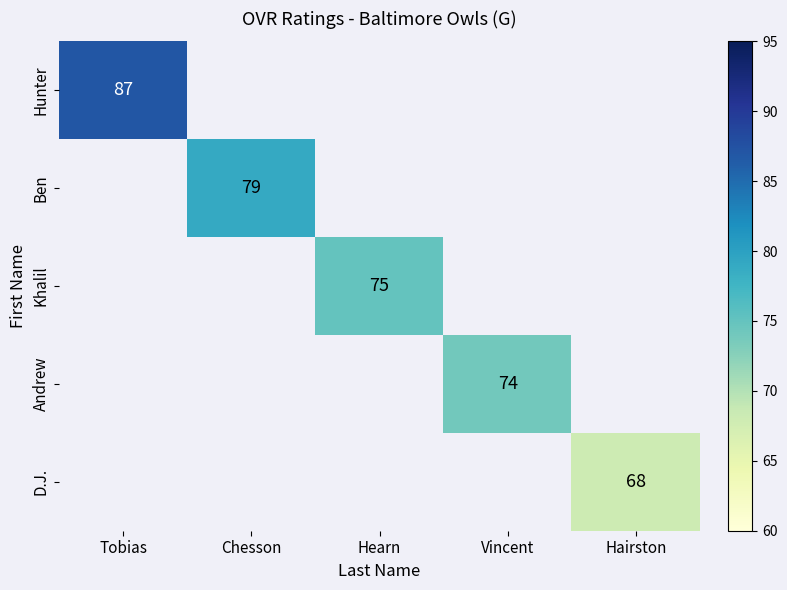

Is it true that Andrew equals 74 at Vincent?

True